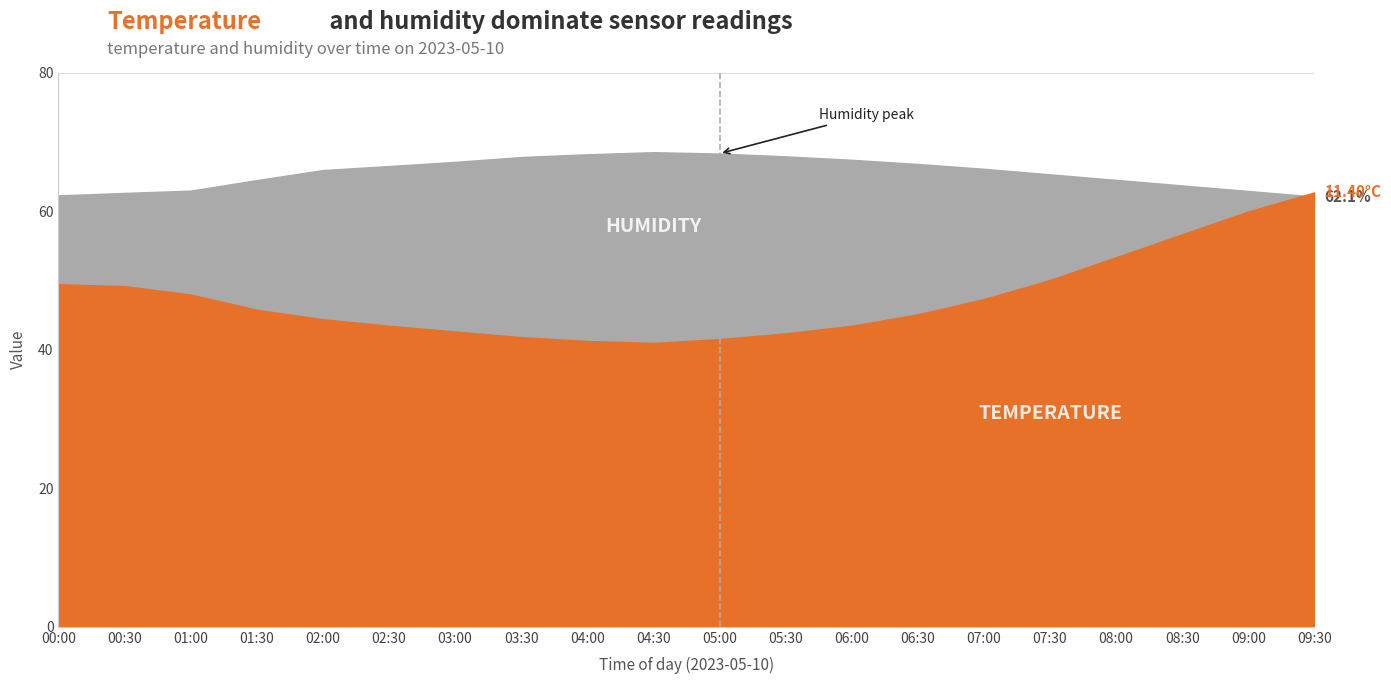

What is the maximum value shown in the chart?

68.5